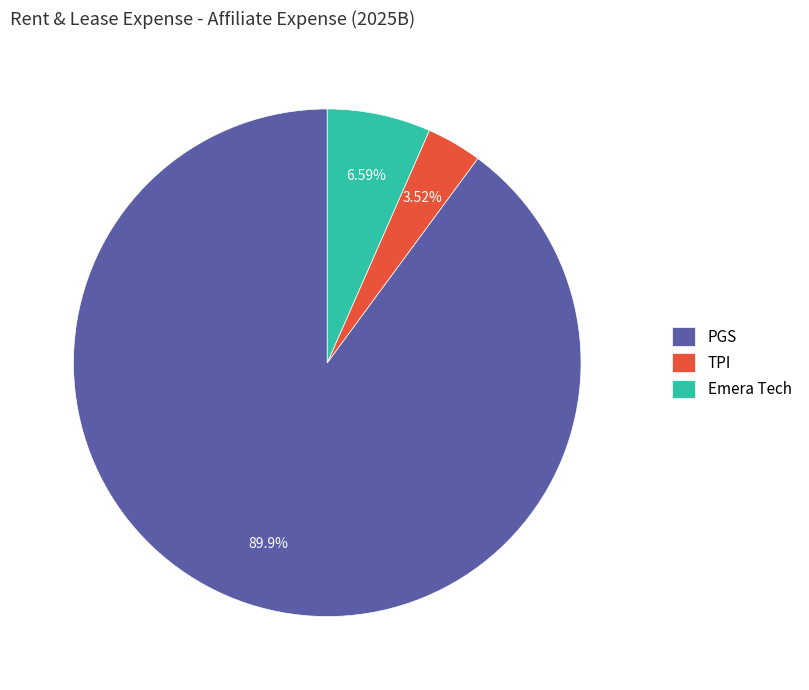

How many segments does this pie chart have?

3